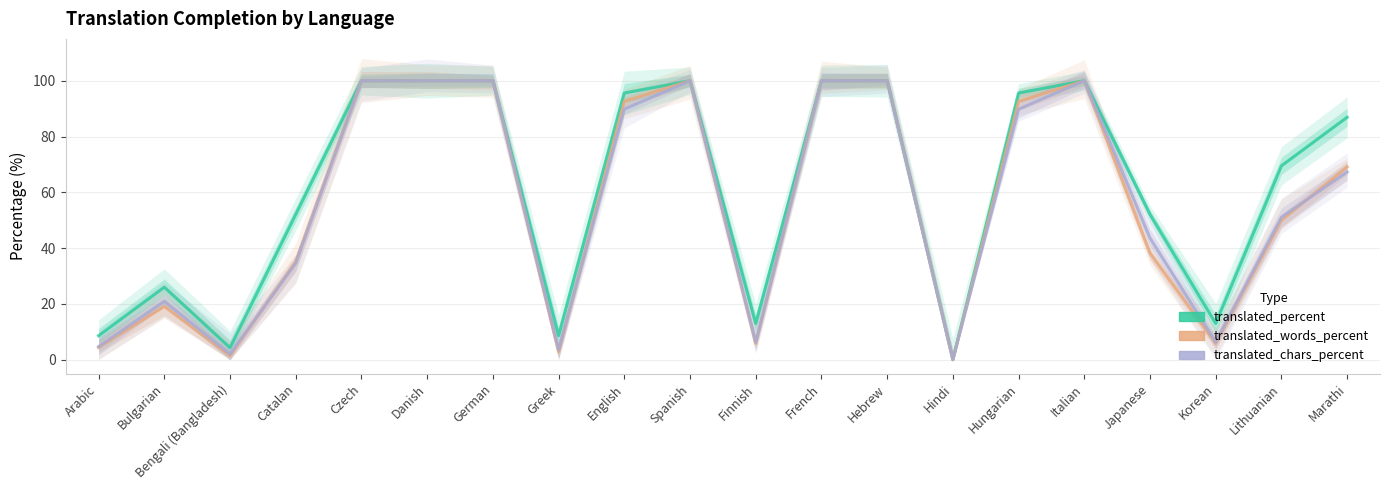

At which label is translated_percent closest to 50?

Catalan